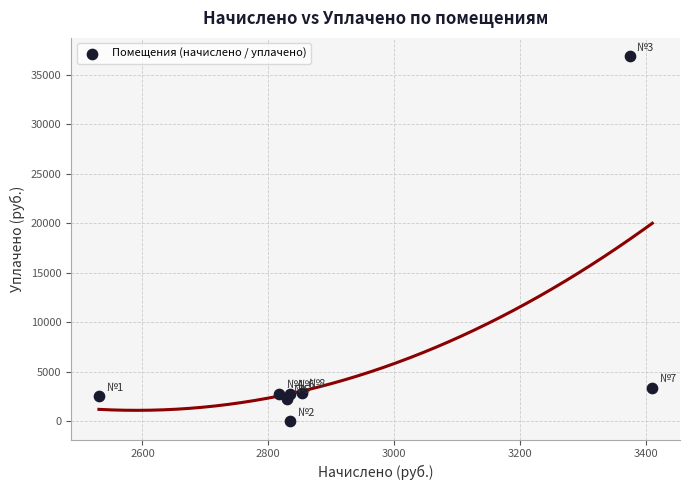

What Y value in the scatter plot is closest to 18439?

3371.9